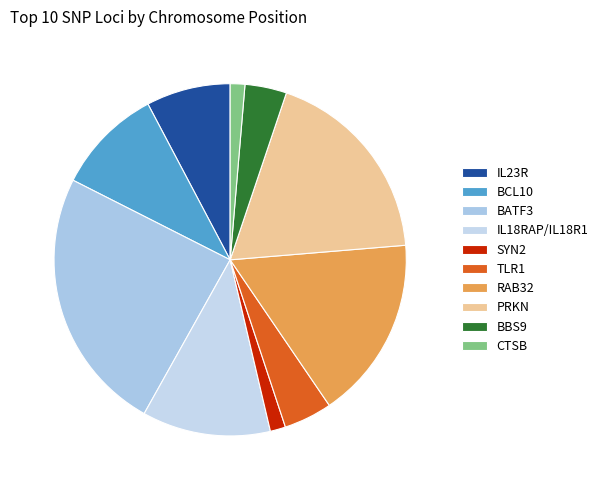

How many segments does this pie chart have?

10